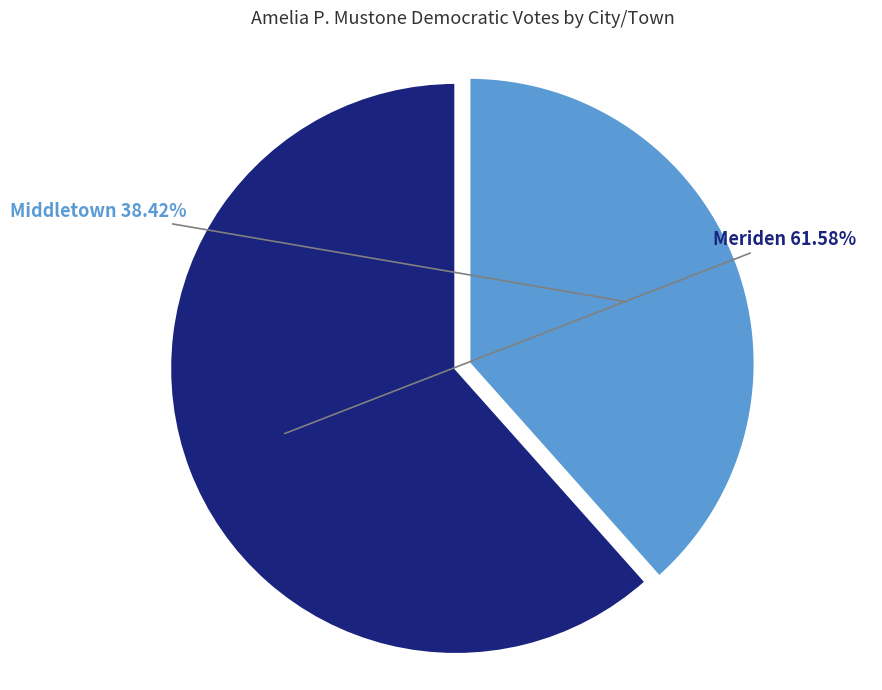

Which slice is the largest?

Meriden